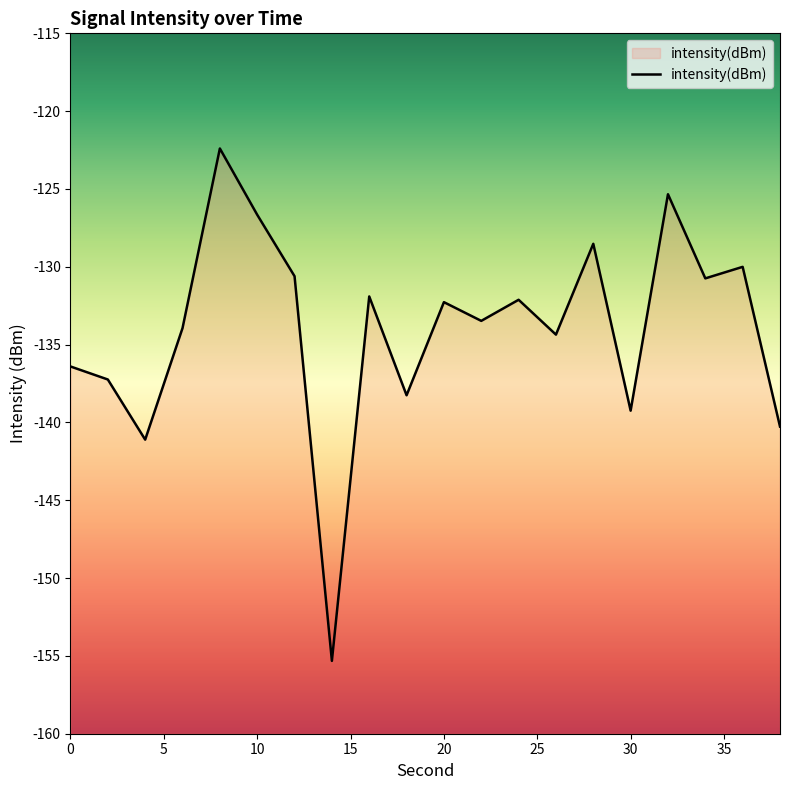

Which has a higher value, 32 or 18?

32